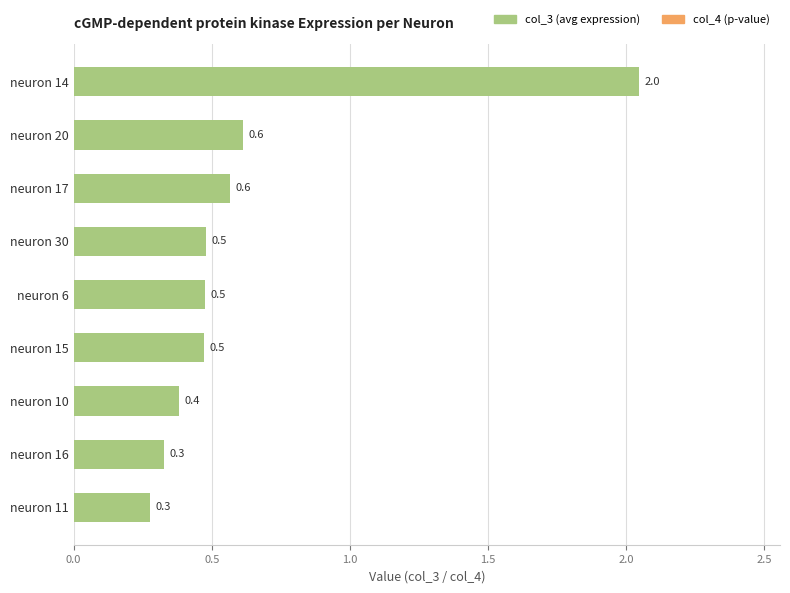

How many groups of bars are there?

9